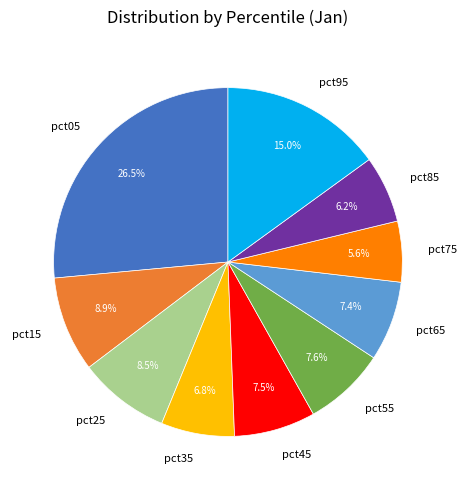

To the nearest percent, what is the average slice percentage?

10%